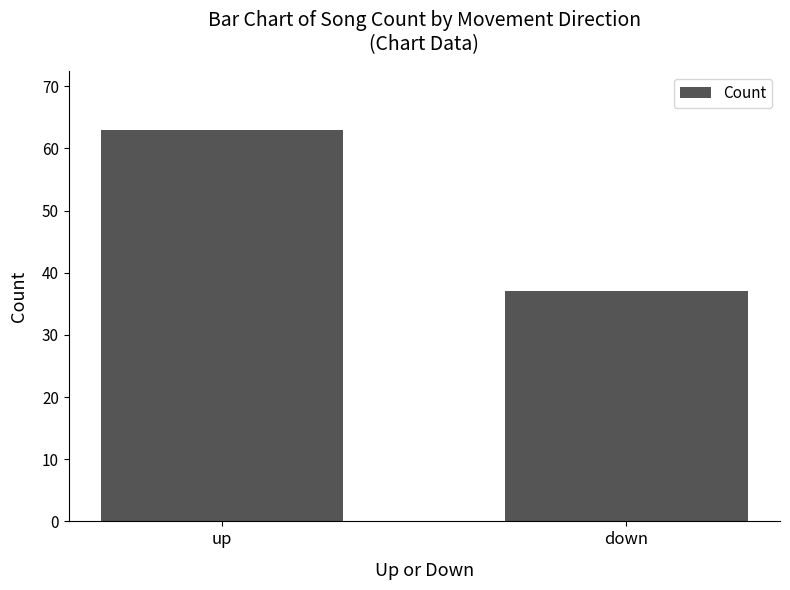

Which has a higher value, down or up?

up